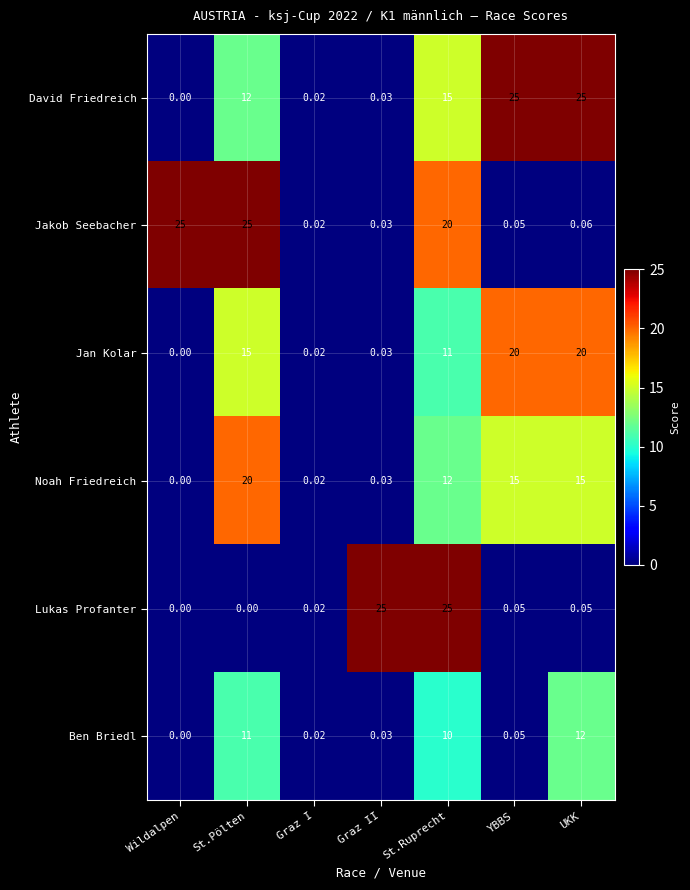

Where does the Jan Kolar series first go above 11?

St.Pölten